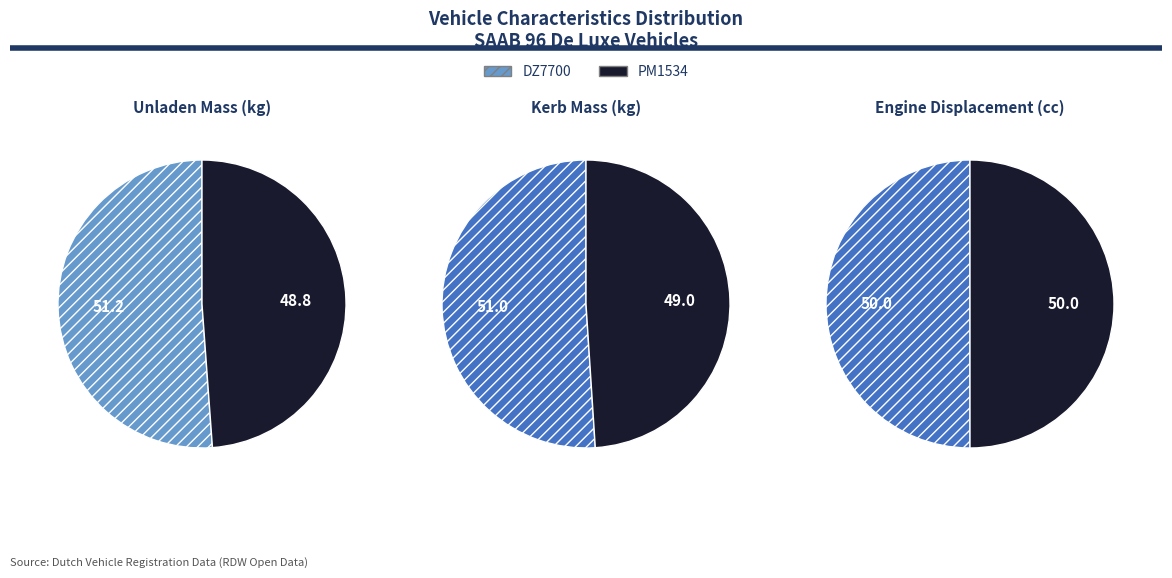

How much of the chart is everything except DZ7700?

48.8%